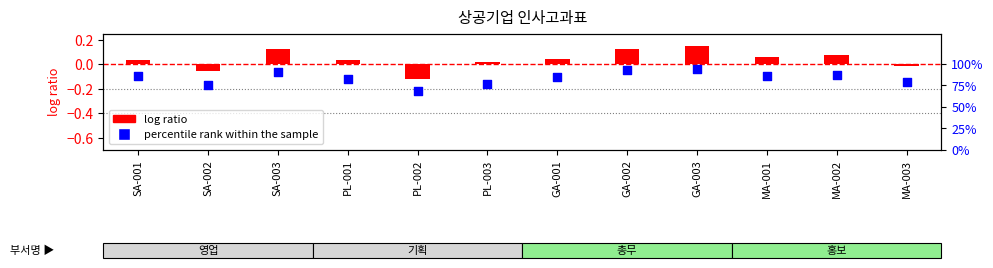

Which series contains the highest Y value?

percentile rank within the sample